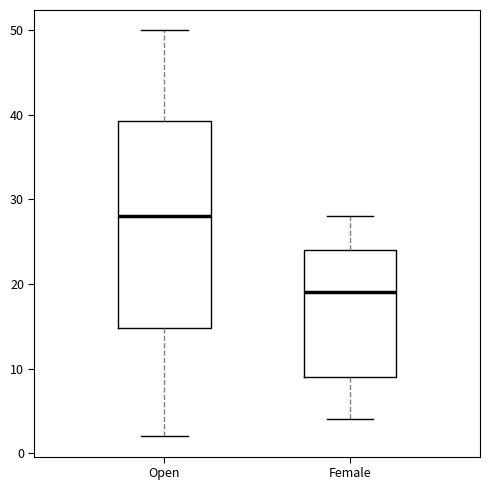

Reading left to right, transcribe this box plot: for each box, give where its median line is, the range the box spans, and where its two whiskers end, as read against the y-axis. The values are not printed on the chart, so give them approximately, as read against the axis.

Open: median 28, box 15 to 39, whiskers 2 to 50
Female: median 19, box 9 to 24, whiskers 4 to 28